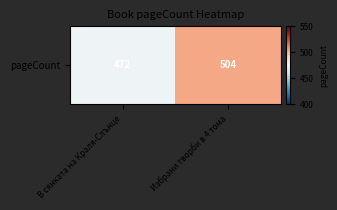

Which has a higher value, Избрани творби в 4 тома or В сянката на Краля-Слънце?

Избрани творби в 4 тома